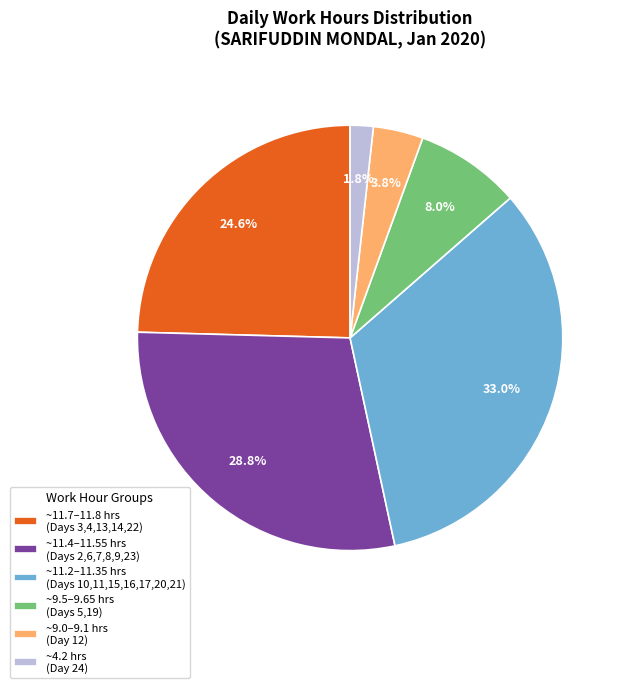

Does ~9.0–9.1 hrs (Day 12) represent more than half of the total?

No